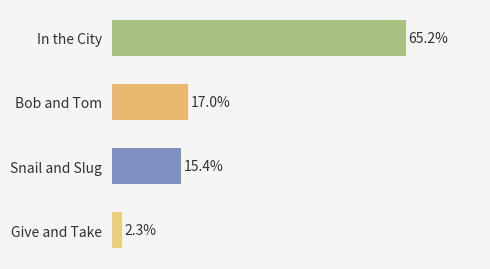

Between In the City and Bob and Tom, which is larger?

In the City